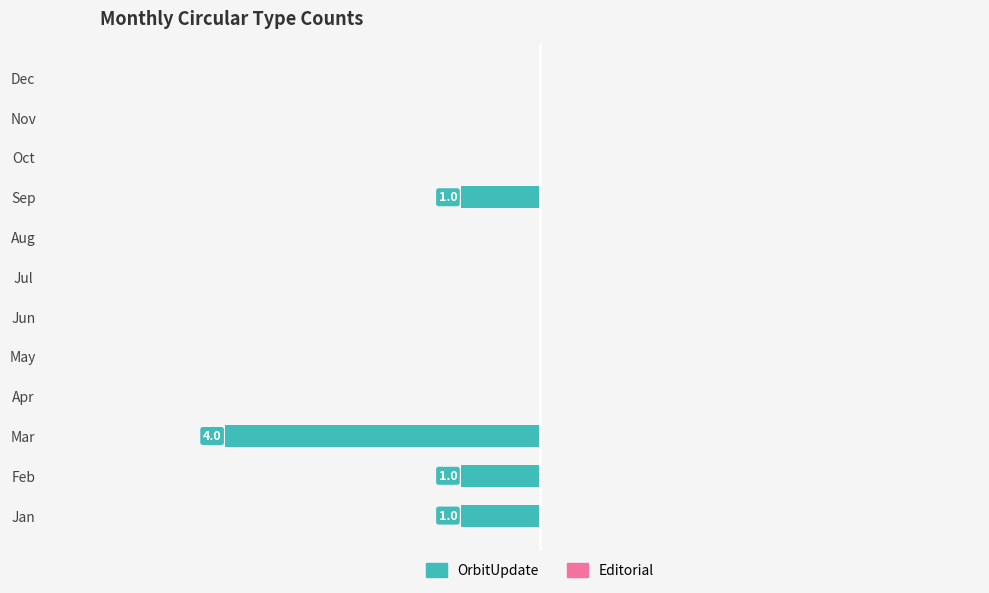

Count the number of data series in this chart.

2